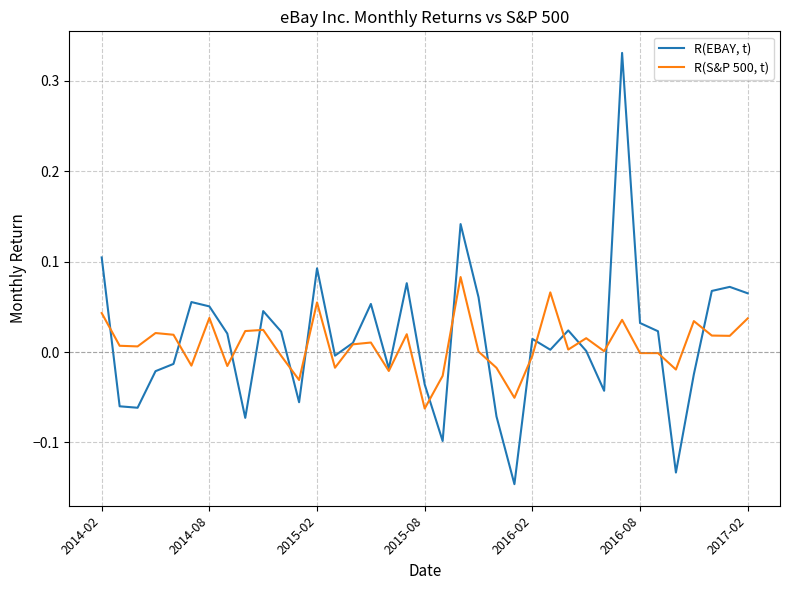

Which series has the widest spread of values?

R(EBAY, t)